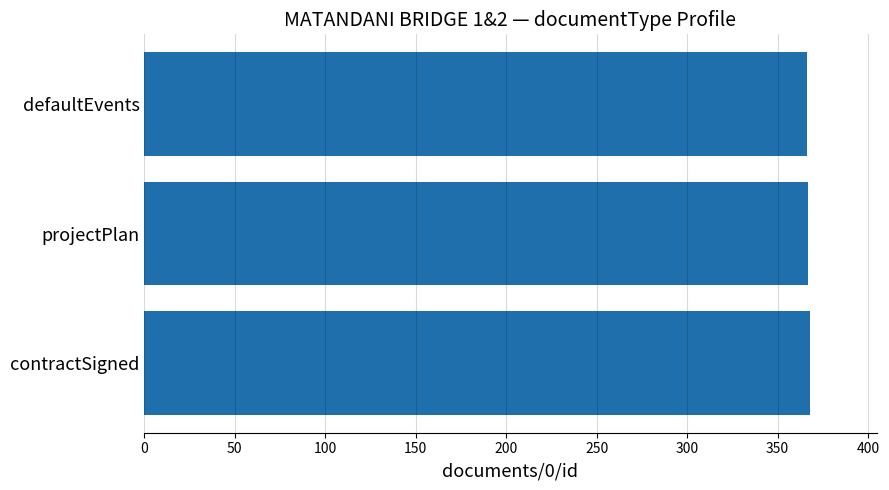

What is the value of the 2nd bar from the top?

367